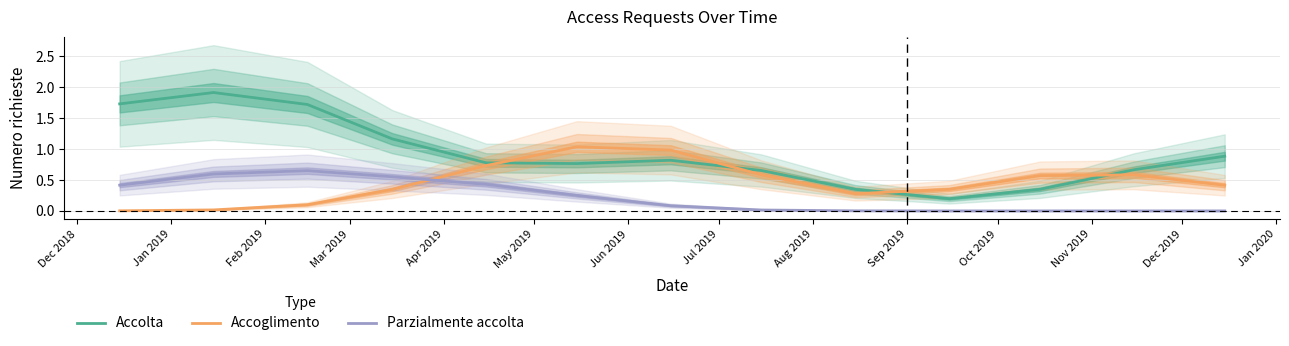

What is the maximum value for Accolta?

1.9